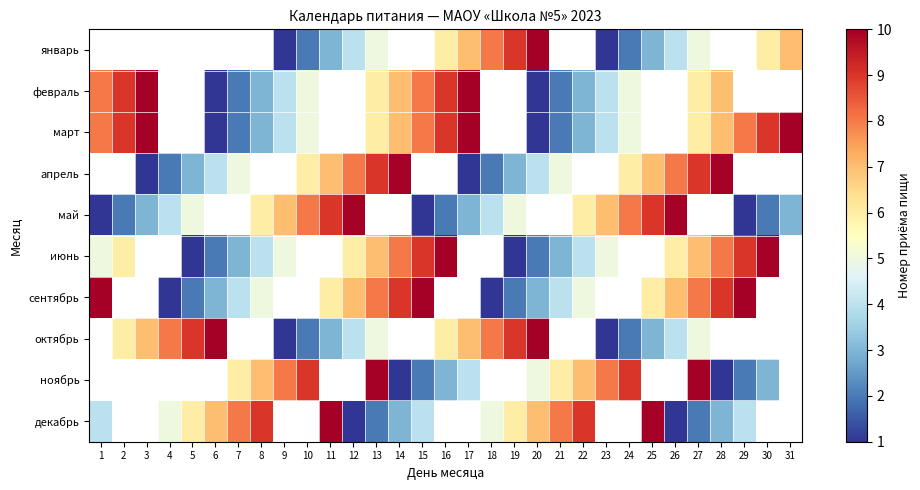

Rank the series at 15 from highest to lowest value.

декабрь, сентябрь, октябрь, ноябрь, июнь, январь, февраль, март, апрель, май